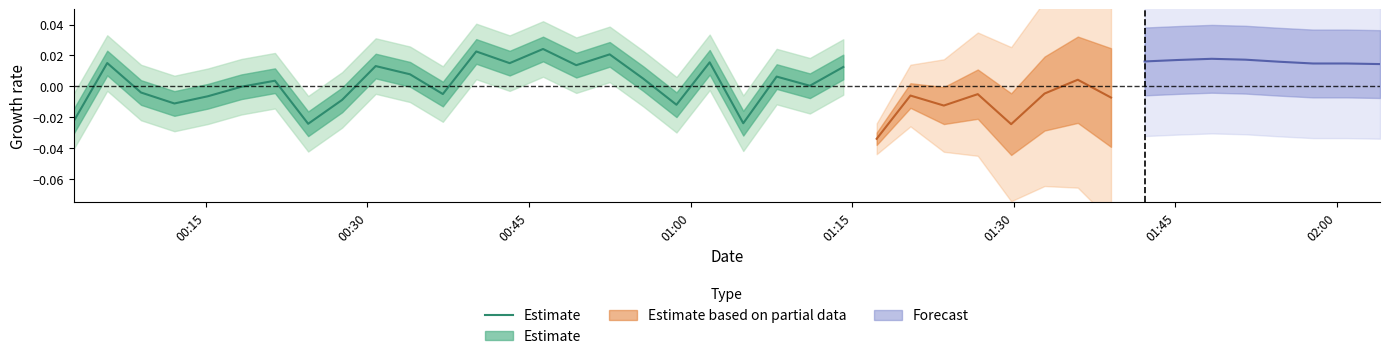

How many values are below 0?

10